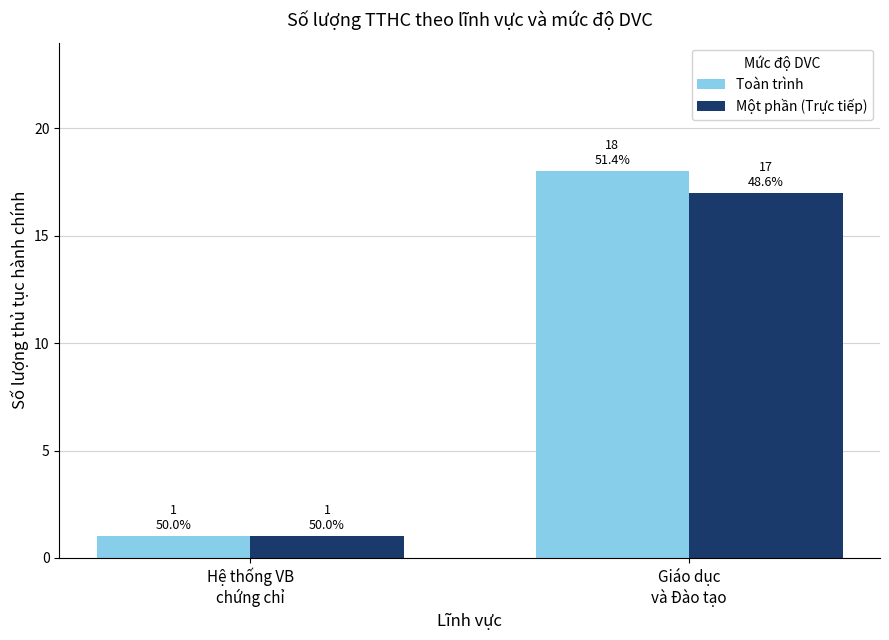

The value of Một phần (Trực tiếp) at Giáo dục
và Đào tạo is 8. True or false?

False